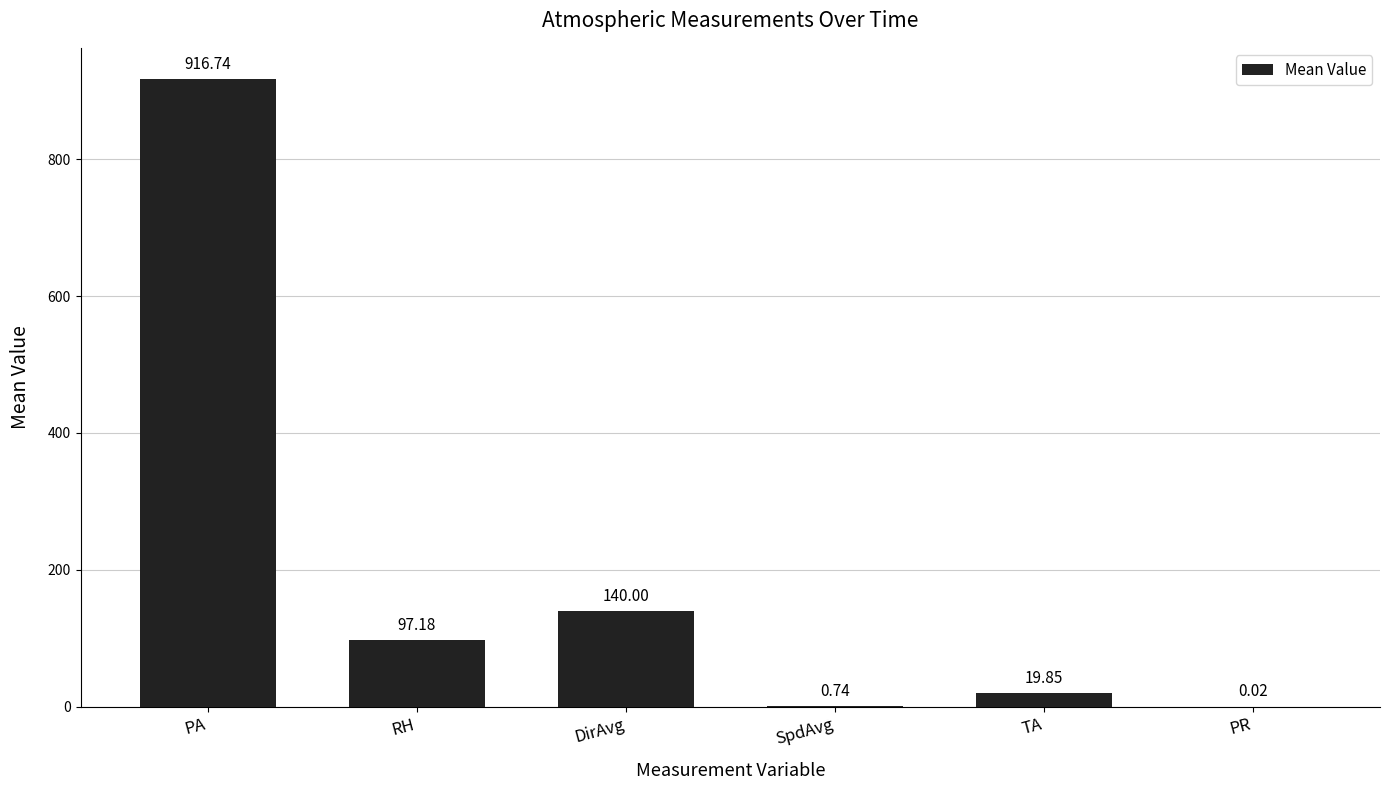

At which category does the chart reach its peak across all series?

PA